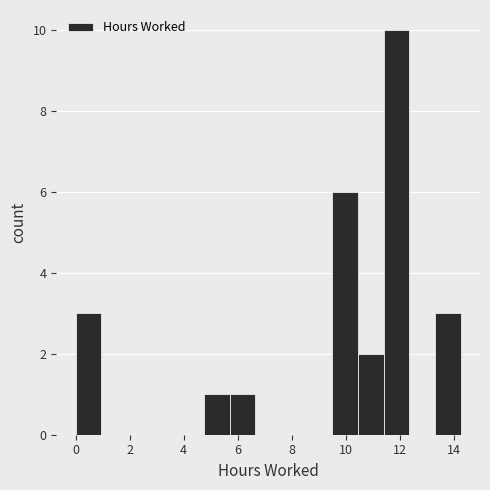

Reading left to right, list every bar in this chart as the range it spans on the x-axis followed by its height. Neither the bar edges nor the heights are printed on the chart, so give them approximately, as read against the axes.

0.0 to 1.0: 3
1.0 to 2.0: 0
2.0 to 2.8: 0
2.8 to 3.8: 0
3.8 to 4.8: 0
4.8 to 5.8: 1
5.8 to 6.6: 1
6.6 to 7.6: 0
7.6 to 8.6: 0
8.6 to 9.6: 0
9.6 to 10.4: 6
10.4 to 11.4: 2
11.4 to 12.4: 10
12.4 to 13.4: 0
13.4 to 14.2: 3